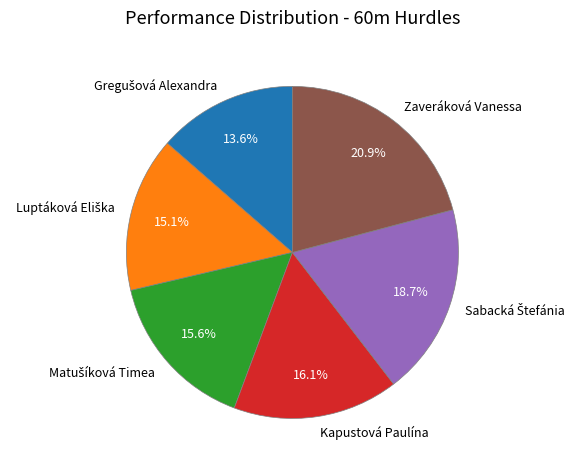

Does any single category account for the majority?

No